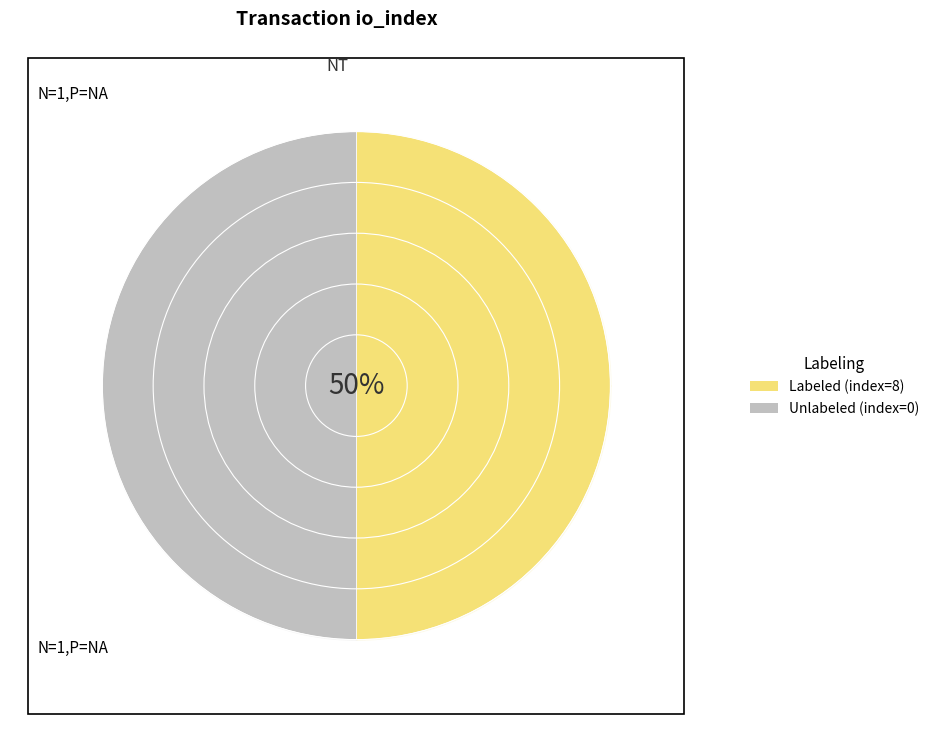

Is it true that Unlabeled (index=0) is 50% of the pie?

True